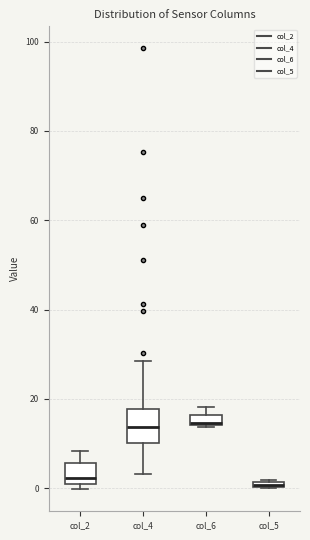

Where is the lower edge of the box for col_5 on the y-axis? The values are not printed on the chart, so give them approximately, as read against the axis.

0